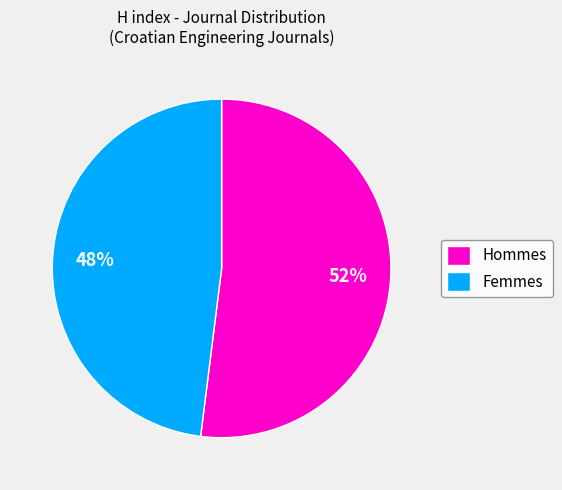

What is the largest slice in the pie chart?

Hommes